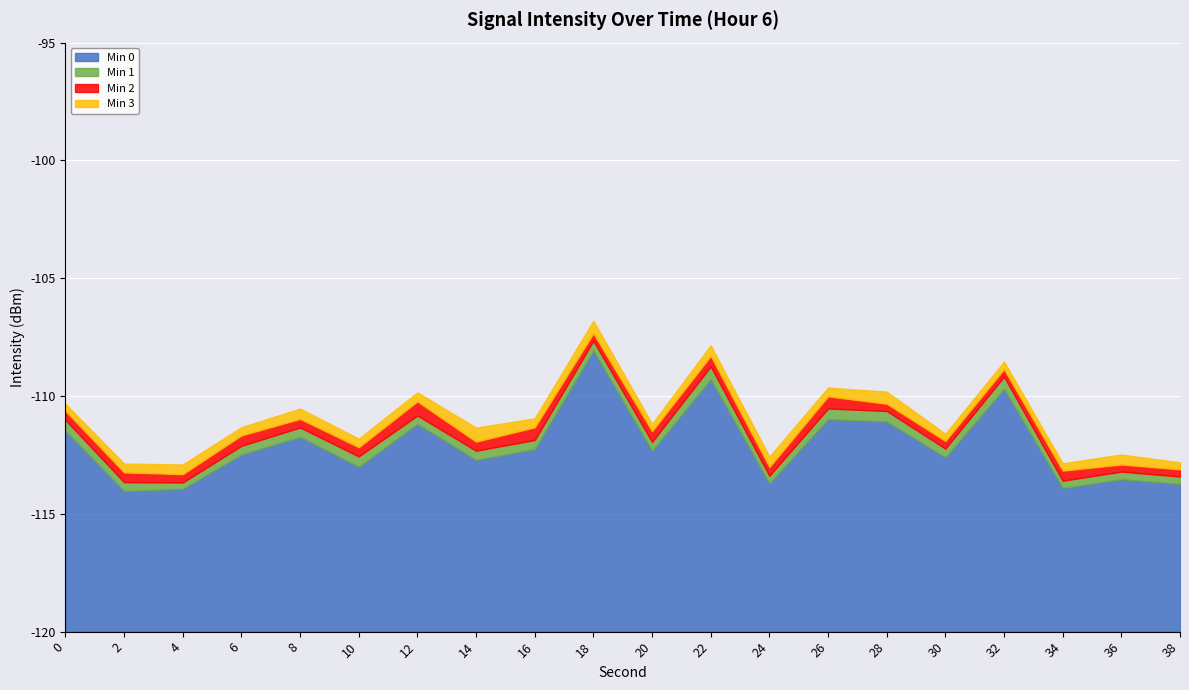

The value of Min 0 at 2 is 6.0. True or false?

True